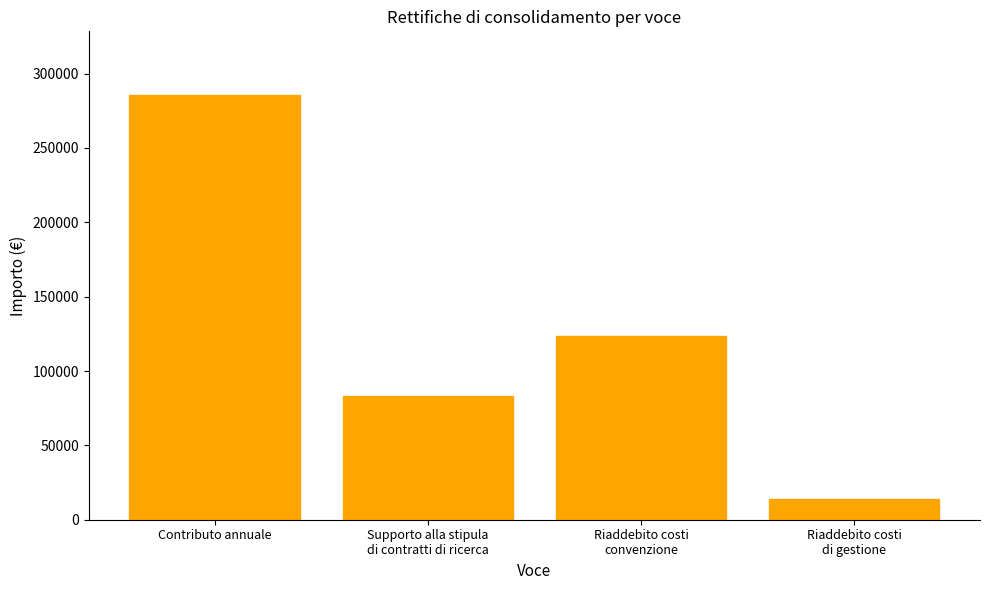

Count the number of values greater than 123567.

2